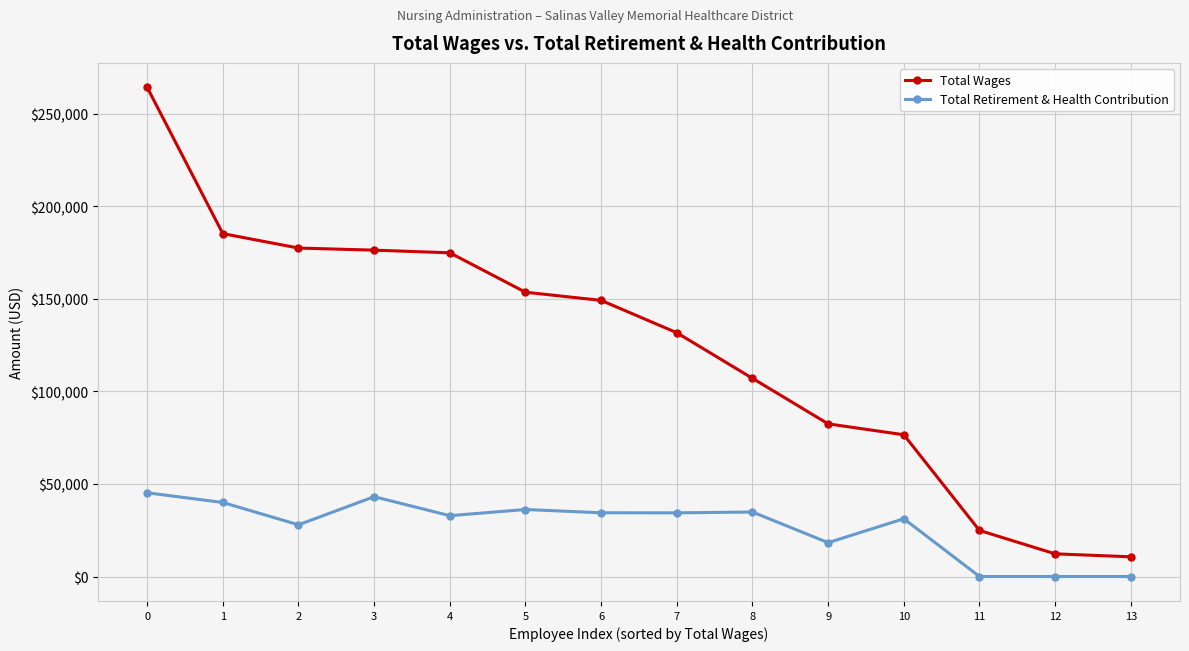

What is the difference between the highest and lowest values at 10?

45361